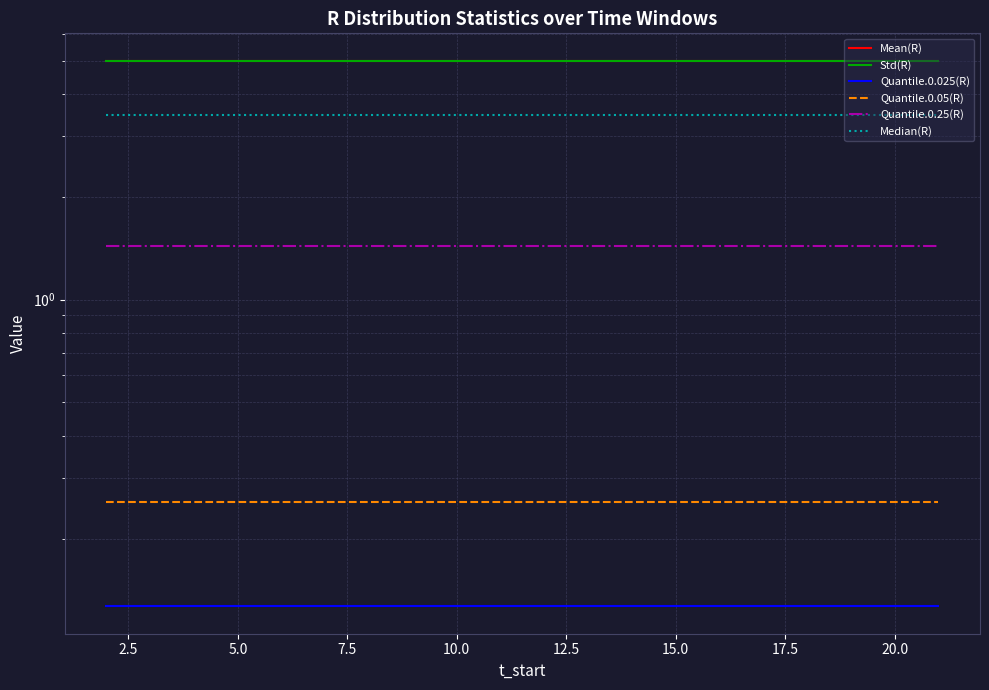

True or false: Std(R) has a value of 6.6 at 15.0.

False